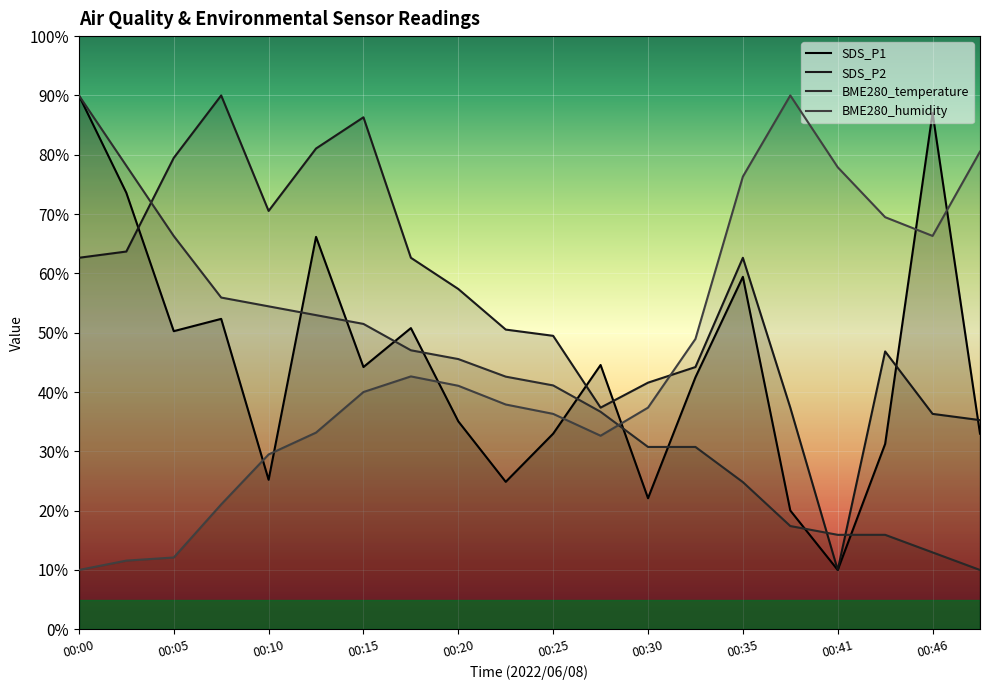

At 00:03, list the series in order from smallest to largest.

BME280_humidity, SDS_P2, SDS_P1, BME280_temperature